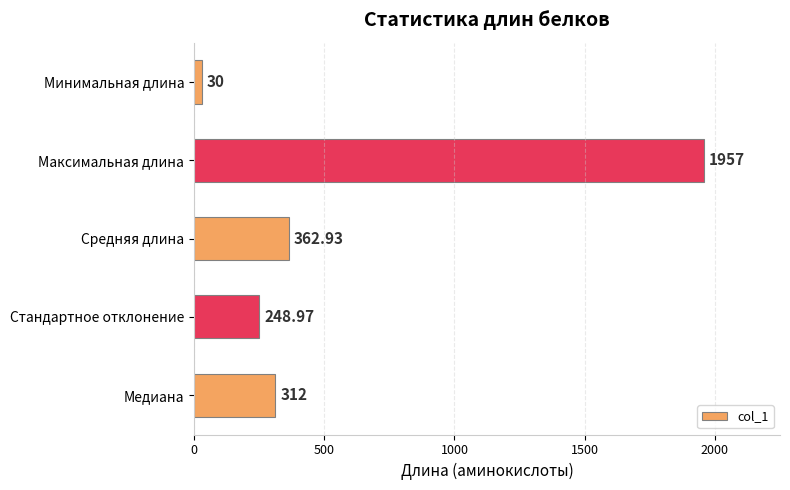

What is the label of the 1st bar from the bottom?

Медиана